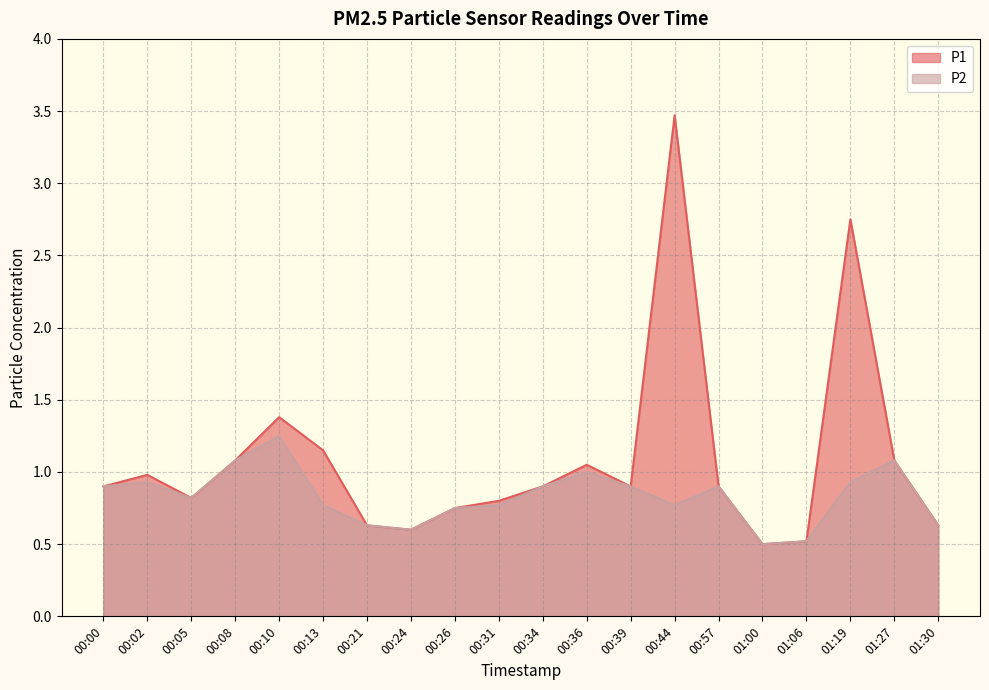

Where is the first local maximum for P1?

00:02